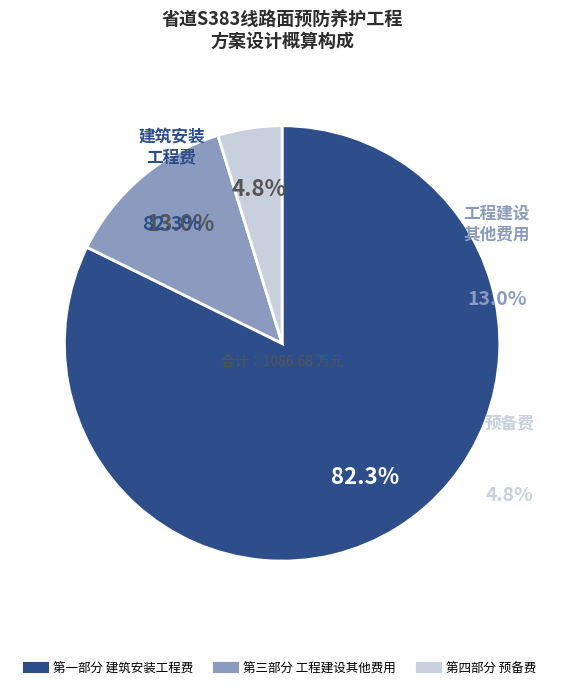

Is 第一部分 建筑安装工程费 the majority of the pie?

Yes